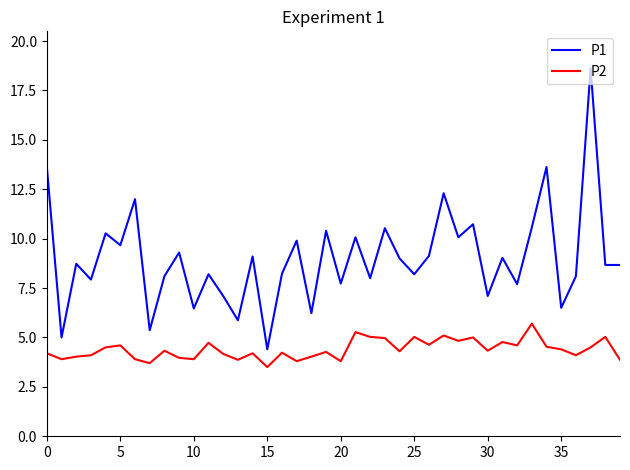

True or false: P2 and P1 cross at least once.

False